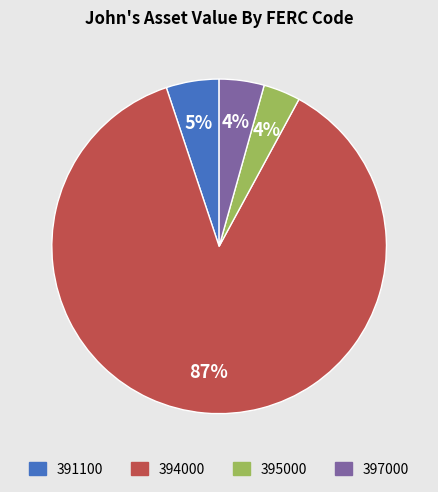

Between 397000 and 395000, which is larger?

397000